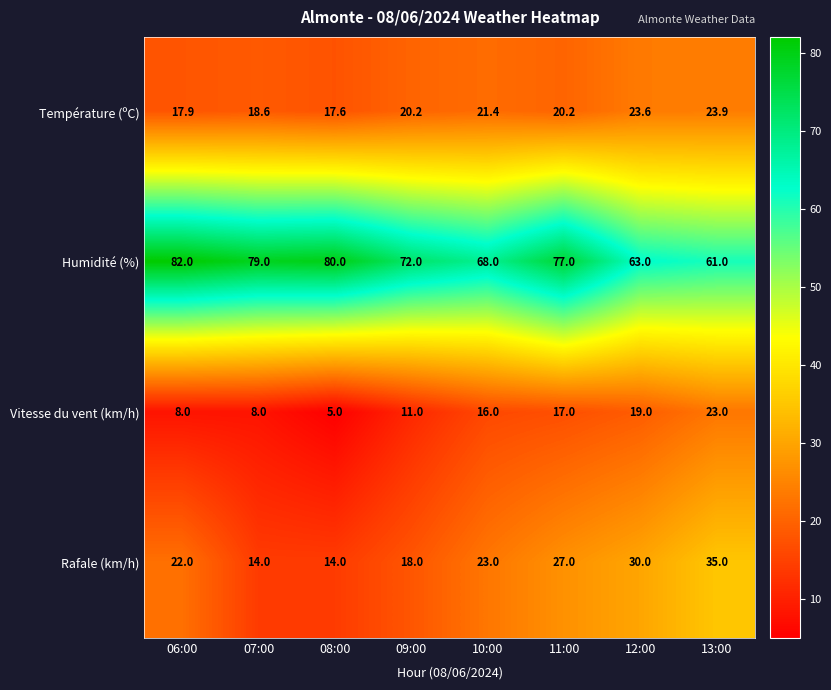

List the labels in order of Humidité (%) value, smallest first.

13:00, 12:00, 10:00, 09:00, 11:00, 07:00, 08:00, 06:00